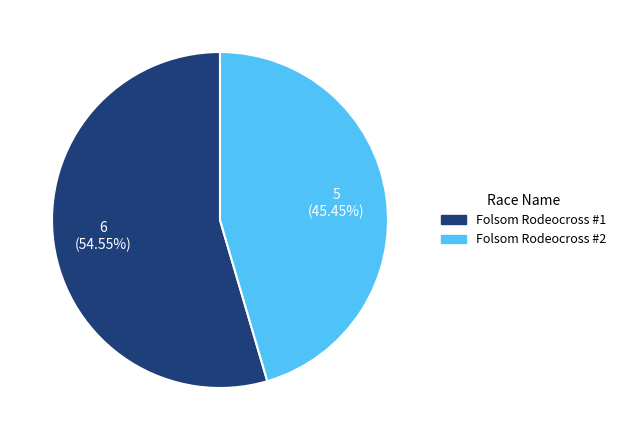

What percentage is NOT represented by Folsom Rodeocross #2?

54.5%